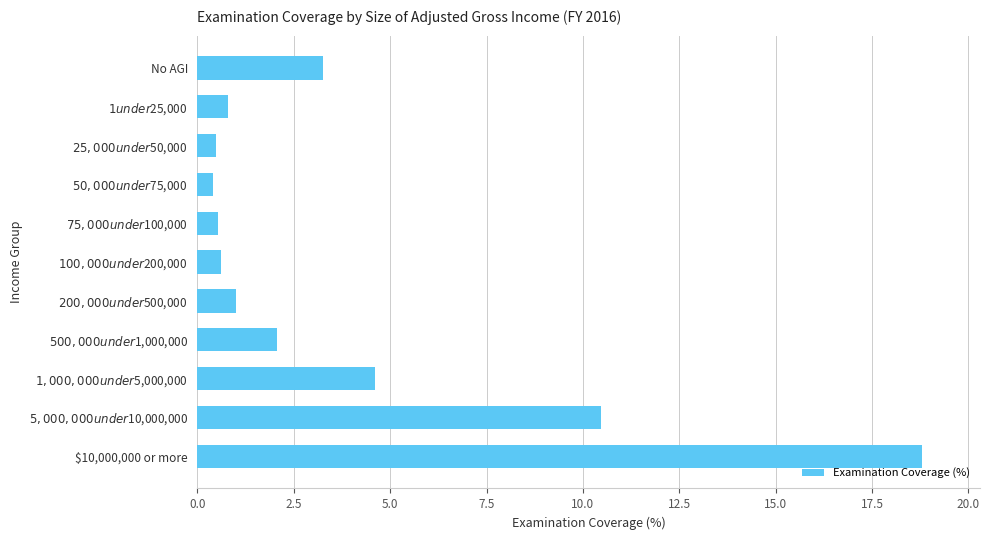

Does the chart contain stacked bars?

No